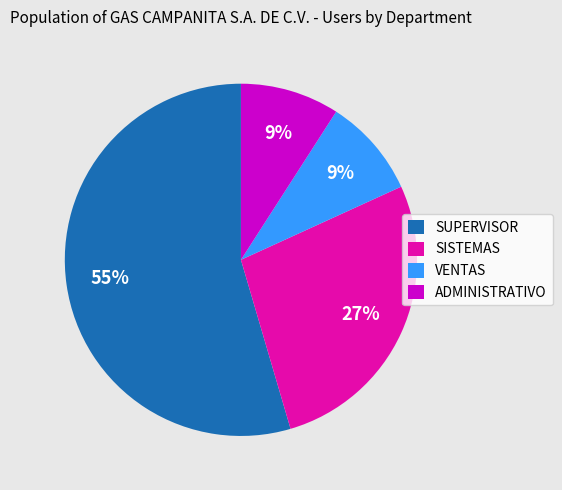

Which slice is the largest?

SUPERVISOR